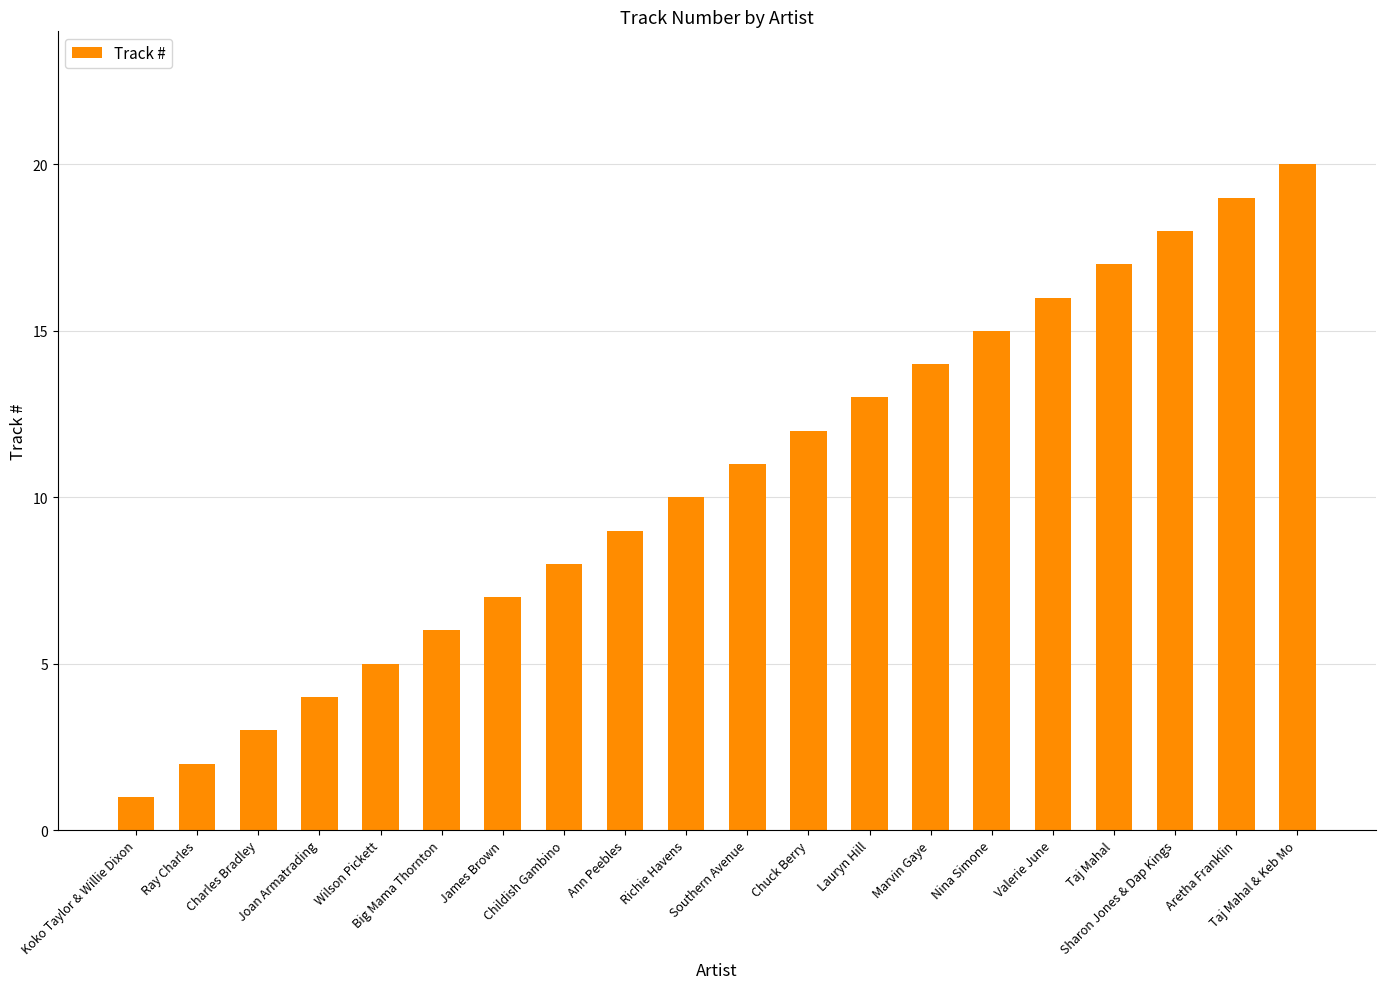

How many distinct data groups are displayed?

1